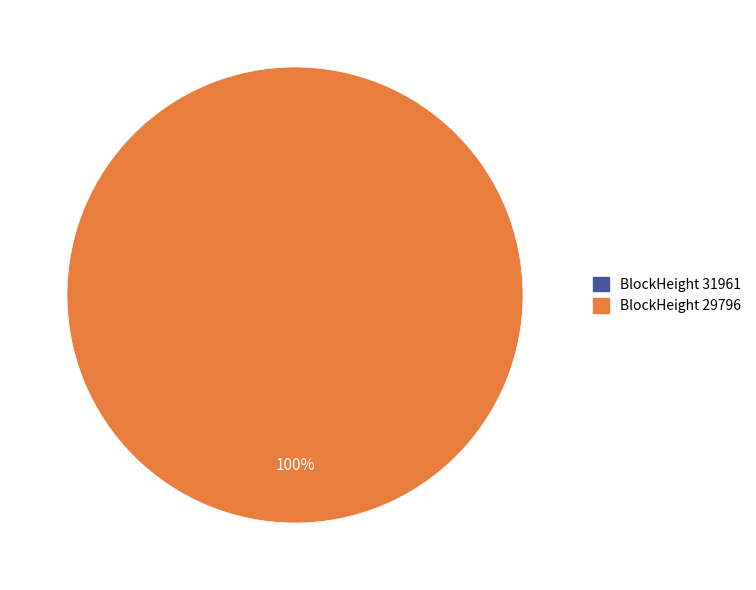

Is the sum of 31961 and 29796 greater than half?

Yes